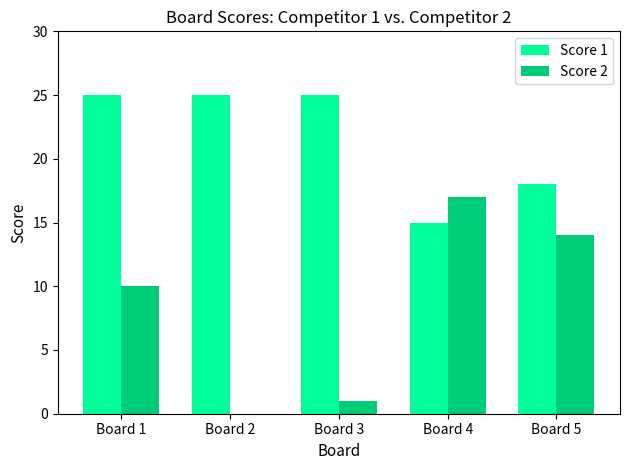

The value of Score 2 at Board 4 is 17. True or false?

True